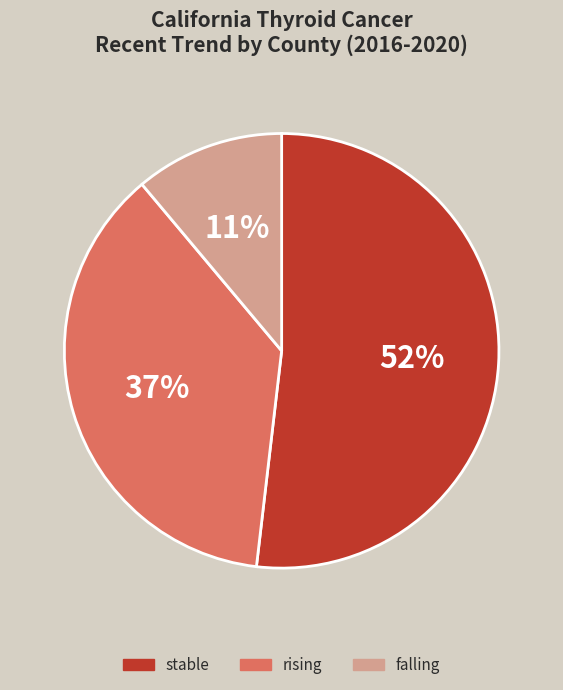

Is there a majority slice in this chart?

Yes